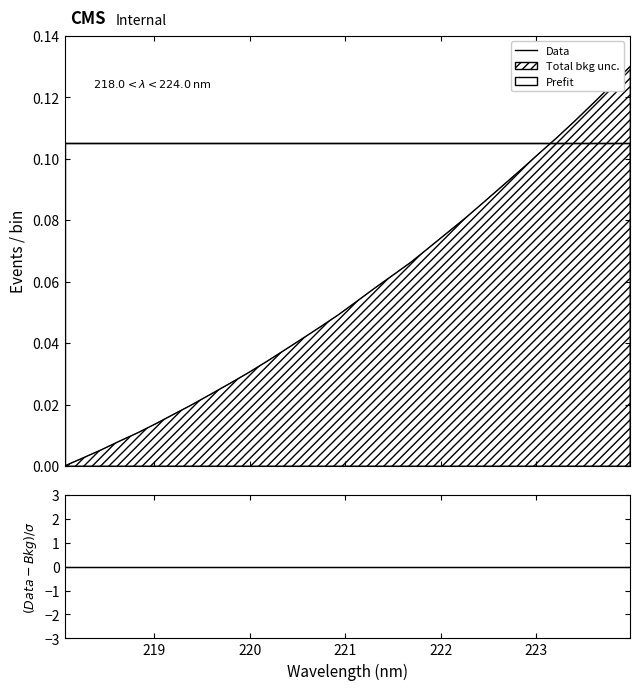

Count the number of categories in the chart.

32